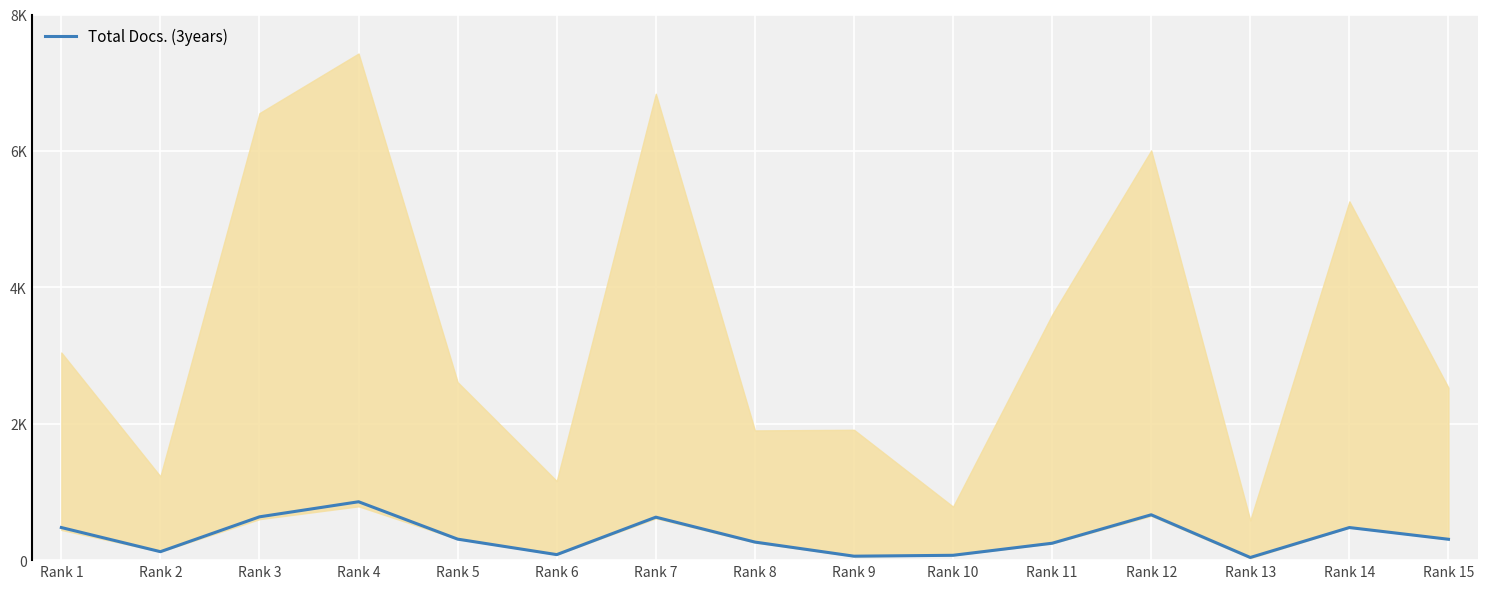

List the labels in order of value, largest first.

Rank 4, Rank 12, Rank 3, Rank 7, Rank 1, Rank 14, Rank 5, Rank 15, Rank 8, Rank 11, Rank 2, Rank 6, Rank 10, Rank 9, Rank 13